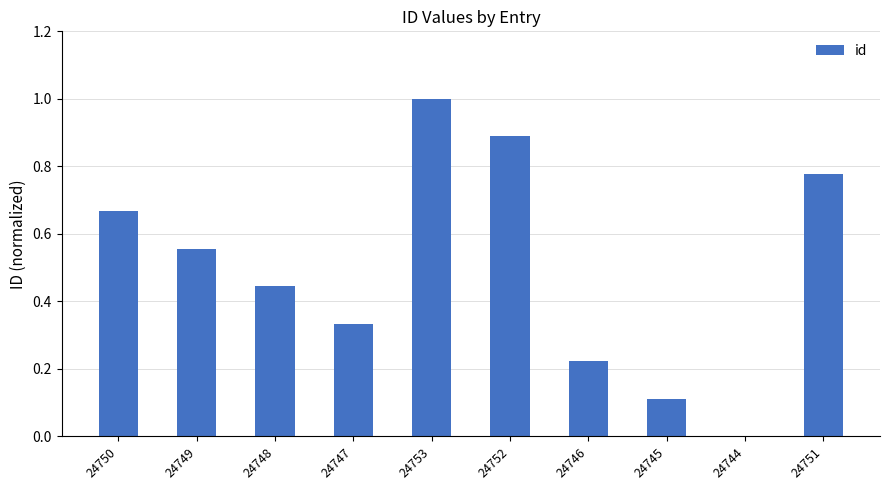

The chart shows a value of 0.5 at 24753. True or false?

False